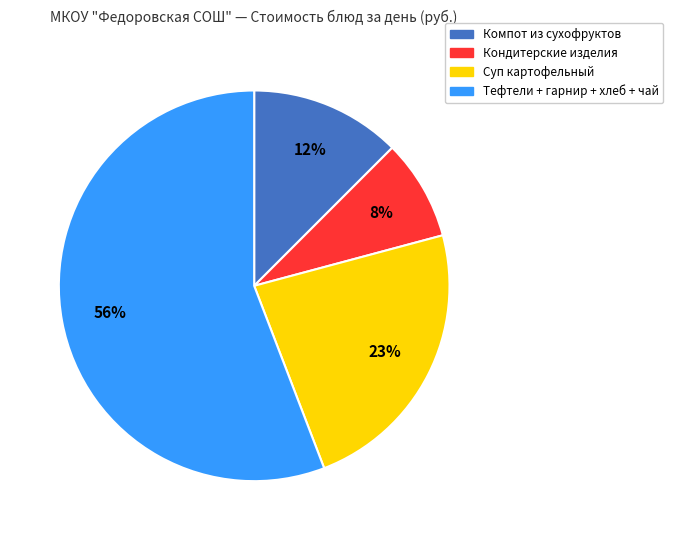

Does any single category account for the majority?

Yes